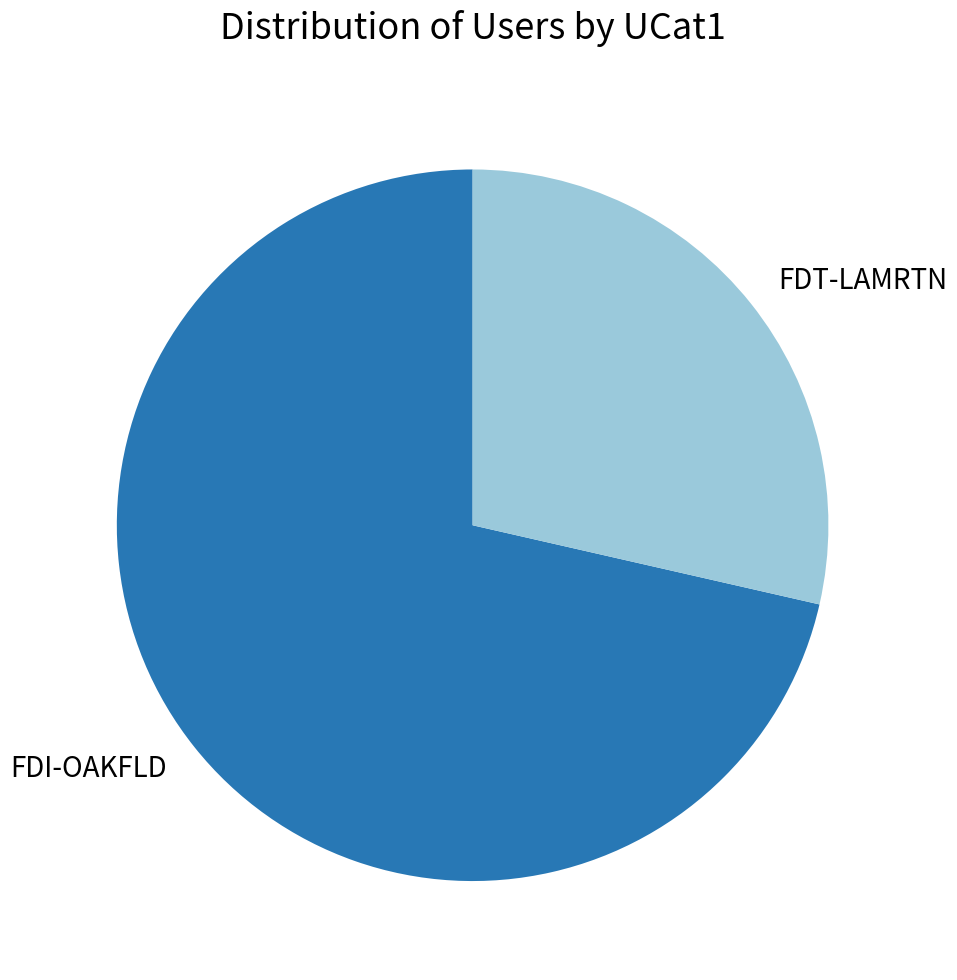

Rank the categories by value from lowest to highest.

FDT-LAMRTN, FDI-OAKFLD